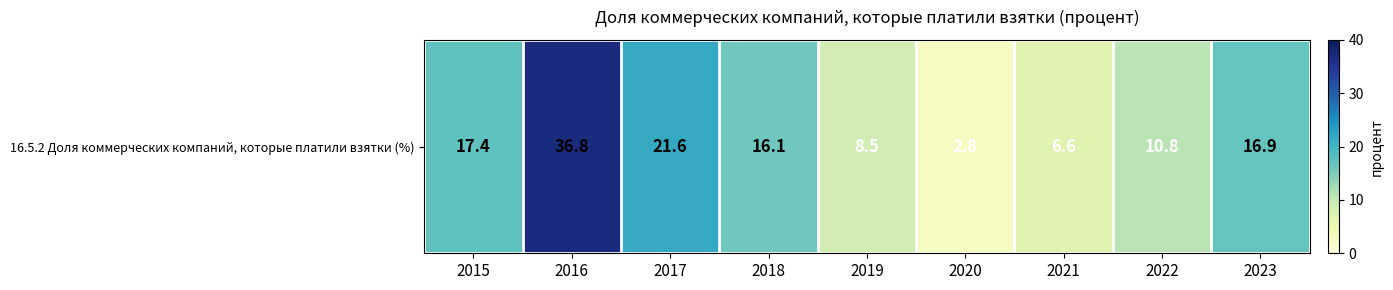

What is the average value?

15.3